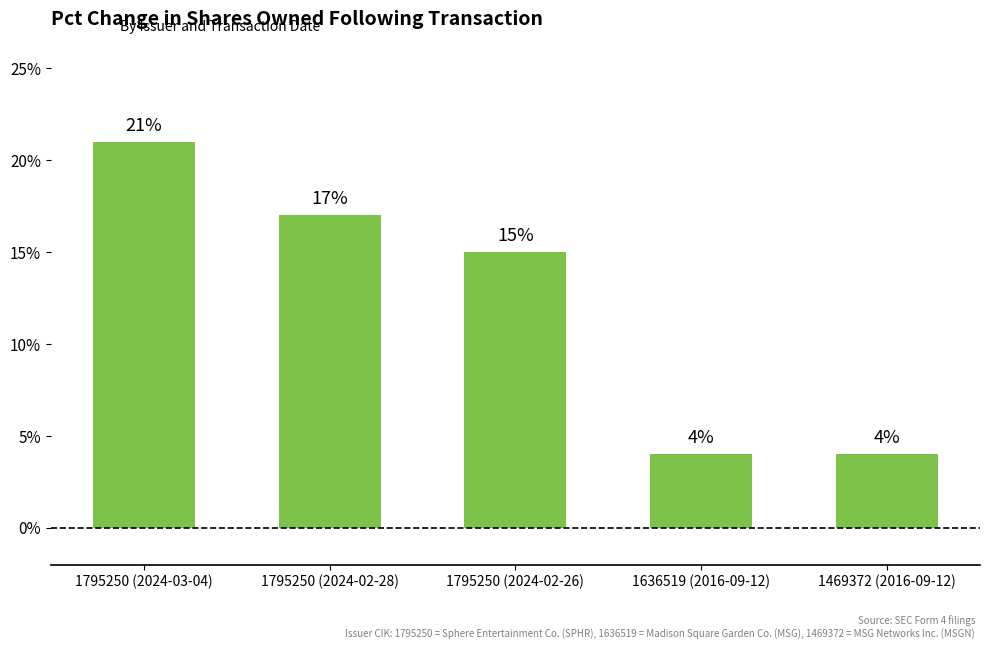

What is the label of the 4th bar from the right?

1795250 (2024-02-28)